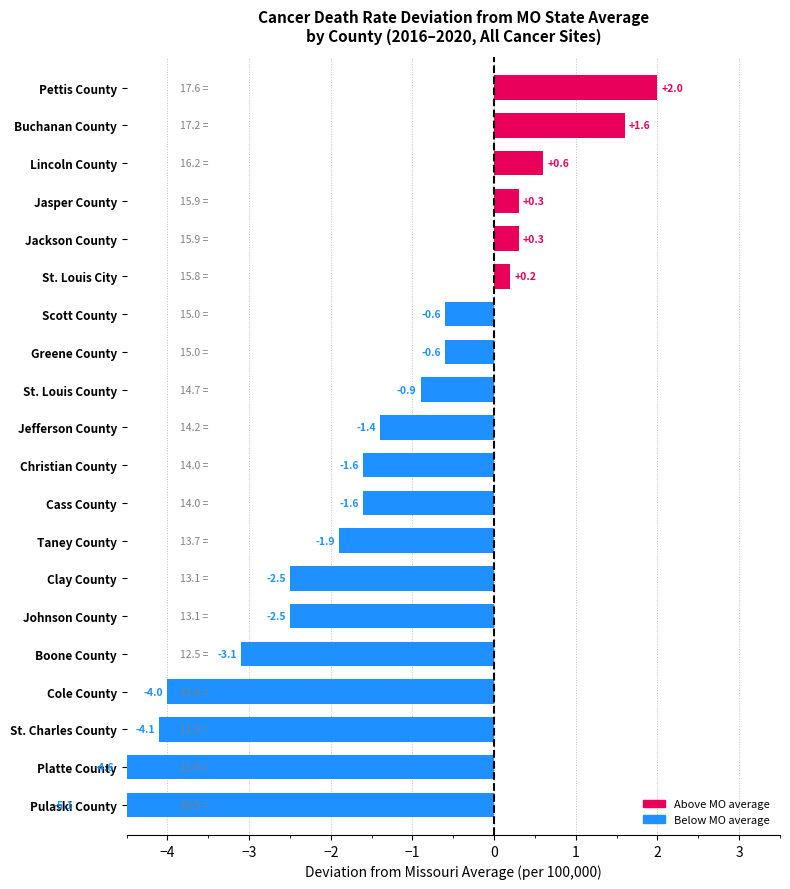

What is the change in value from Buchanan County to Jackson County?

-1.3